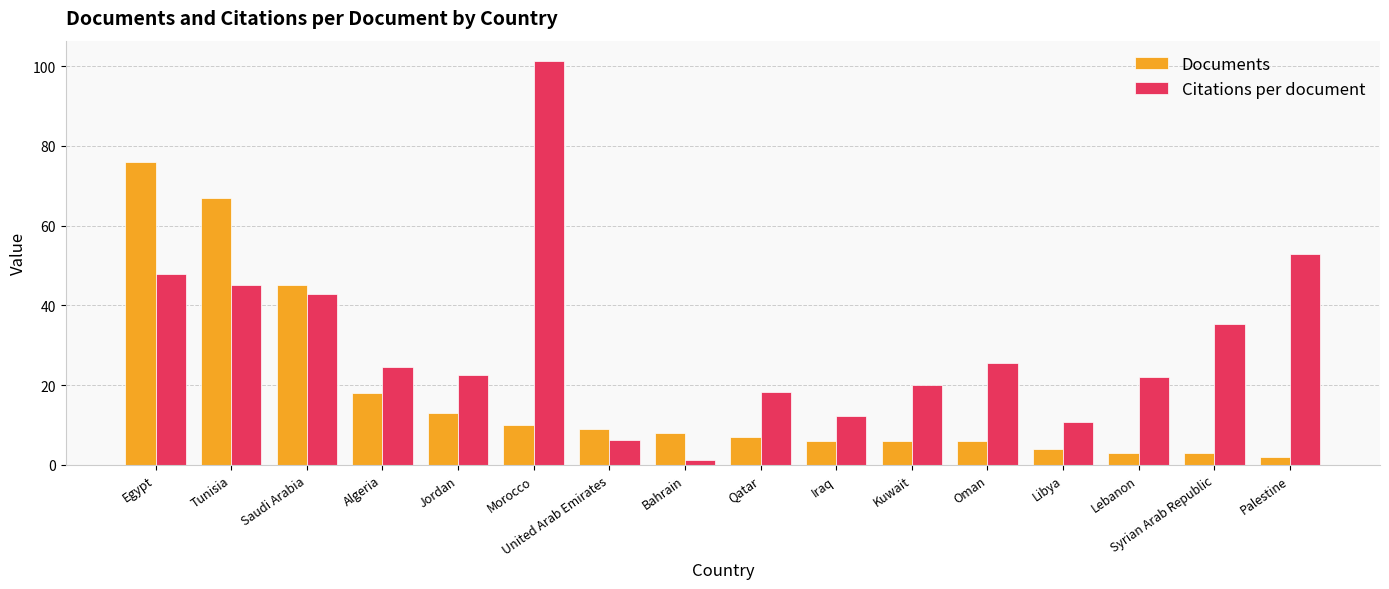

Which category has the lowest value across all series?

Bahrain